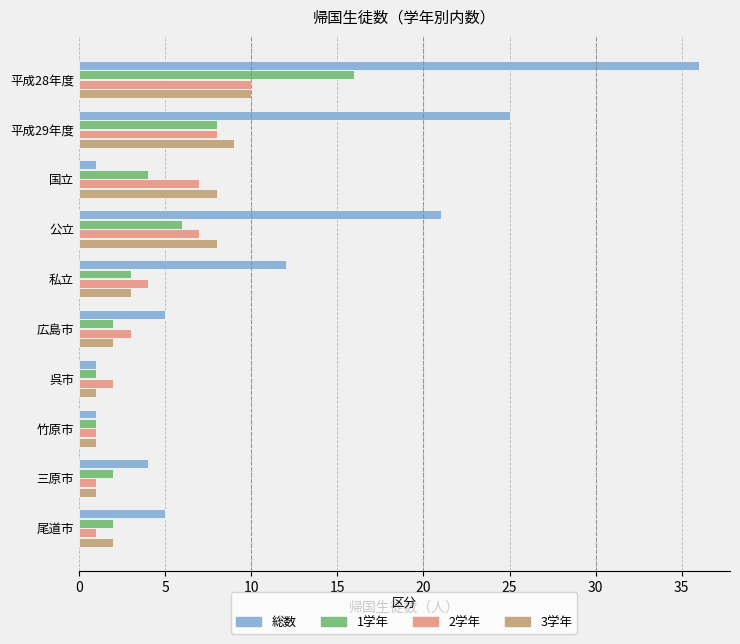

What is the minimum value for 2学年?

1